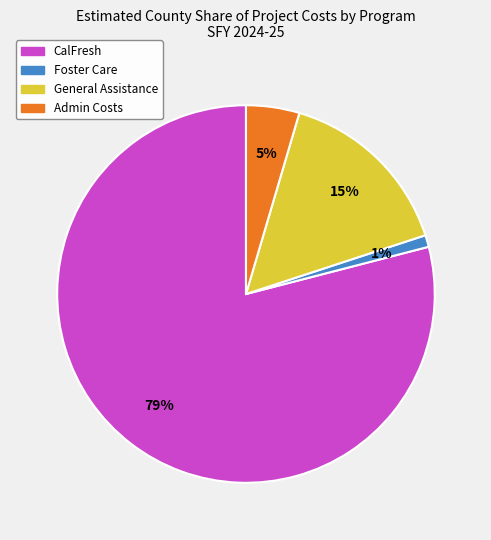

To the nearest percent, what portion does Foster Care represent?

1%